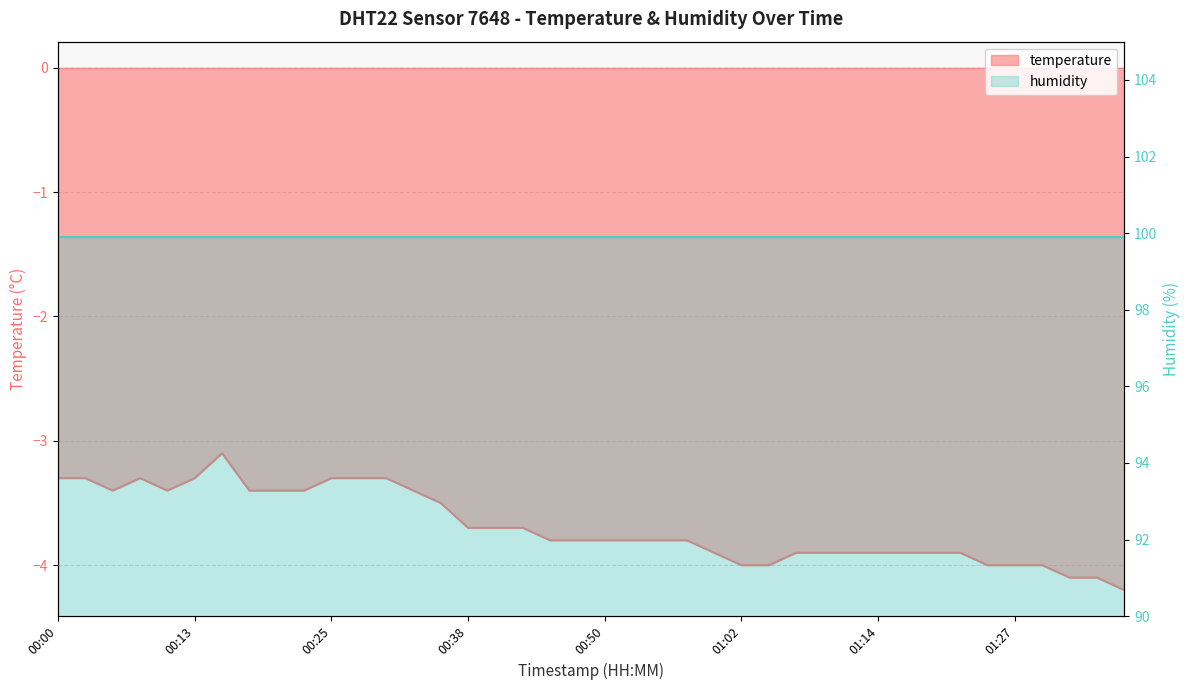

The chart shows a value of -5.4 at 01:02. True or false?

False